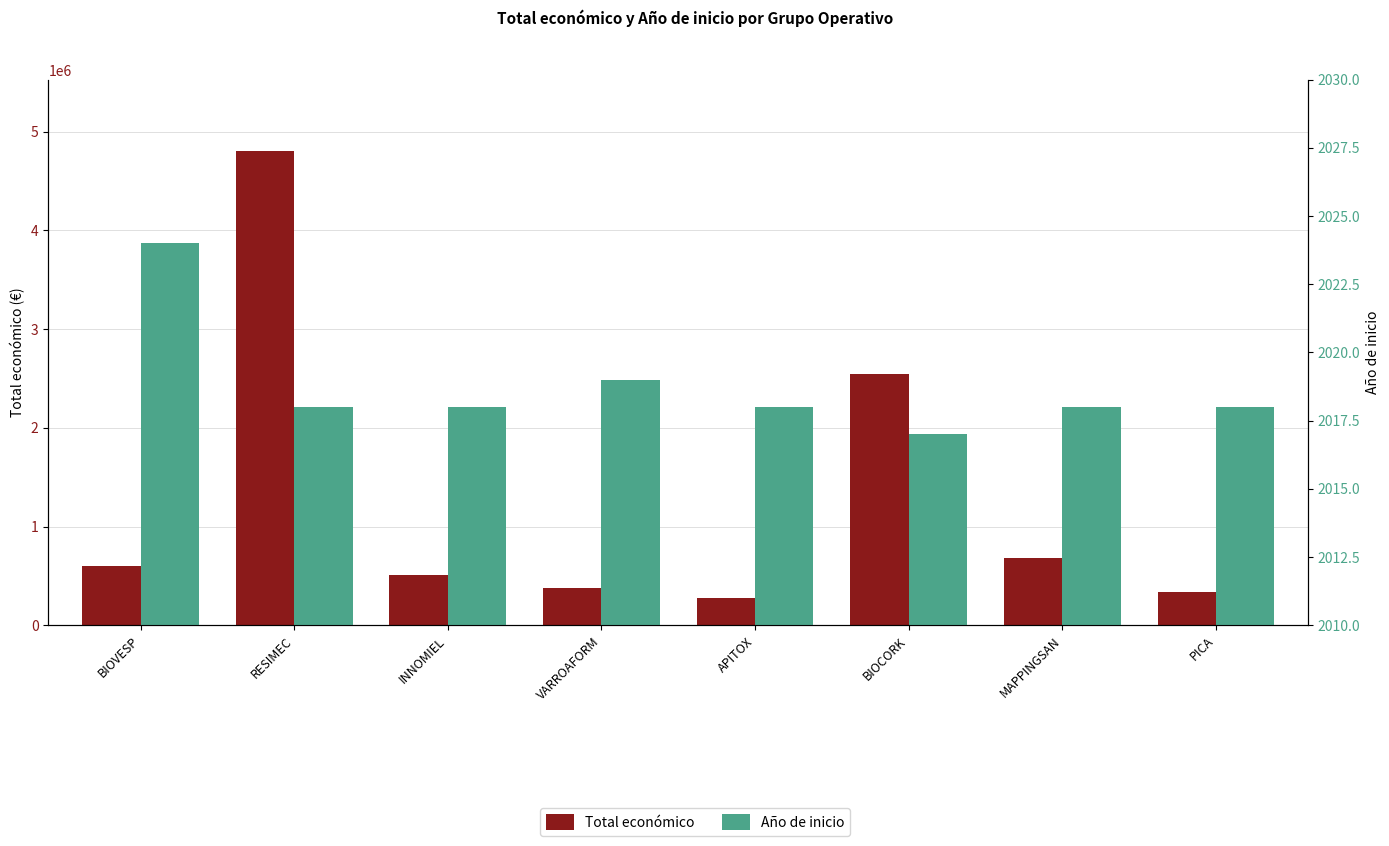

What is the sum of all Total económico values?

10120333